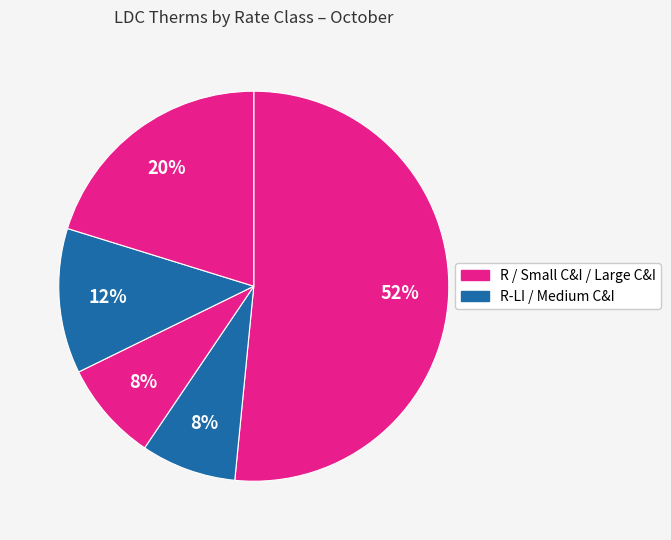

How many slices are in this pie chart?

5